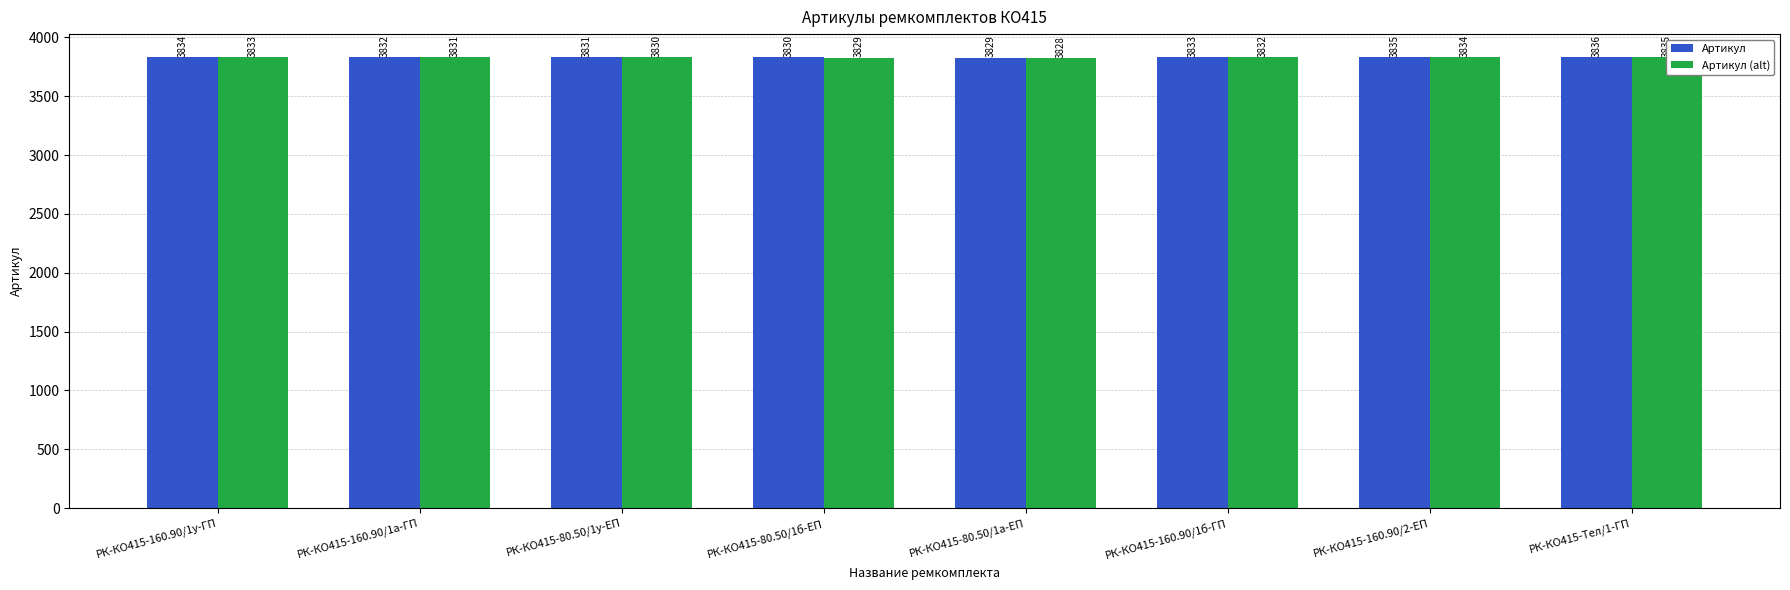

At which label does Артикул (alt) reach its peak?

РК-КО415-Тел/1-ГП